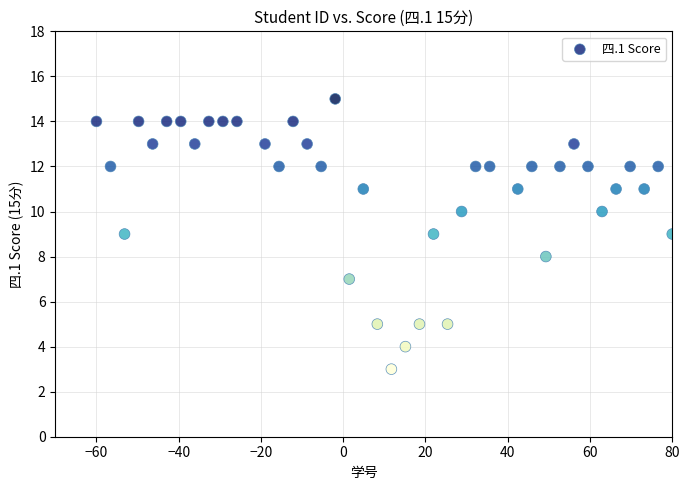

What is the range of Y values (max minus min)?

12